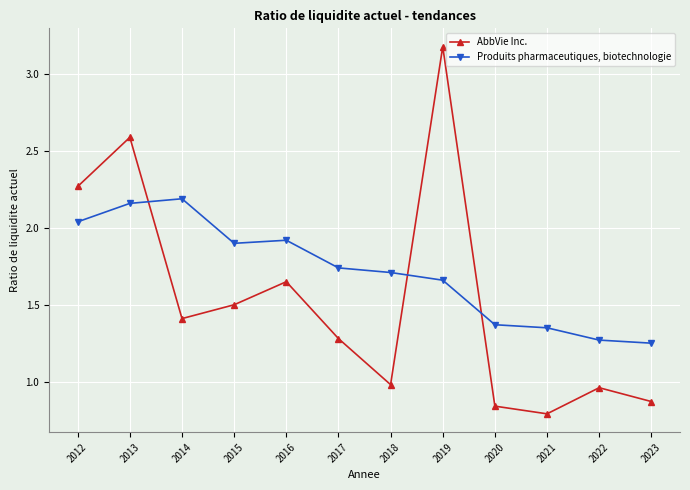

How many lines are shown in the chart?

2